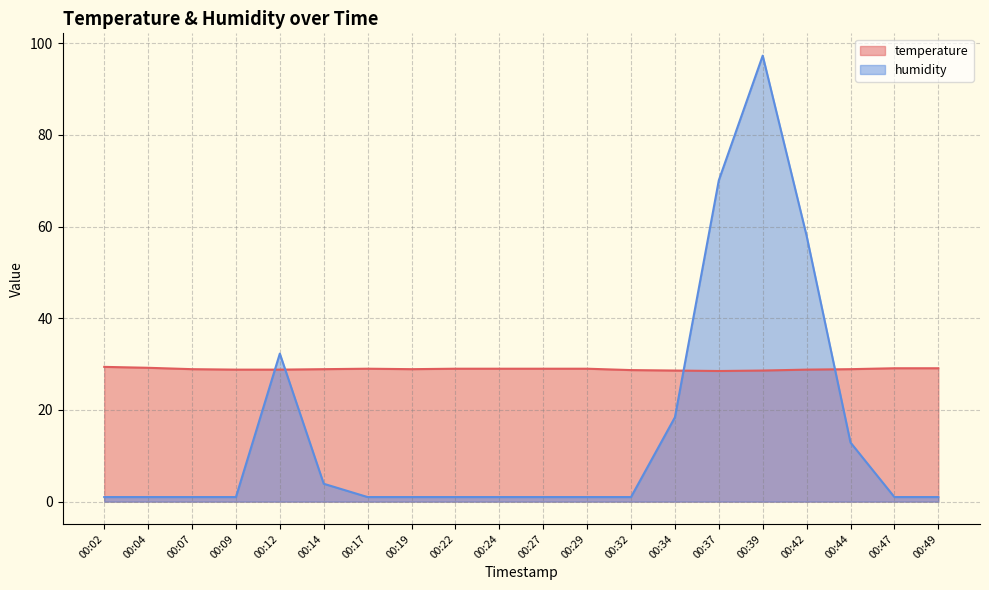

Between 00:32 and 00:39, which series saw the biggest shift?

humidity